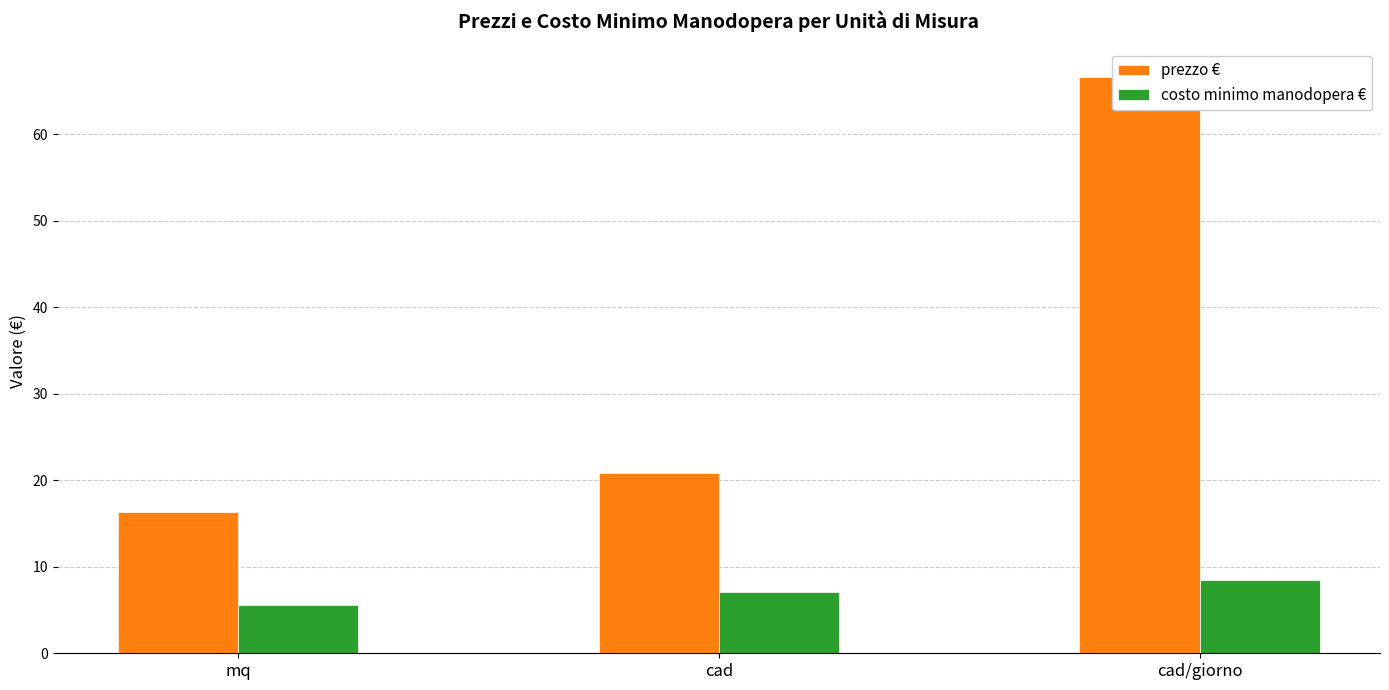

Reading right to left, what are all the values shown in this chart?

prezzo €: 66.6	20.8	16.3
costo minimo manodopera €: 8.5	7.1	5.6